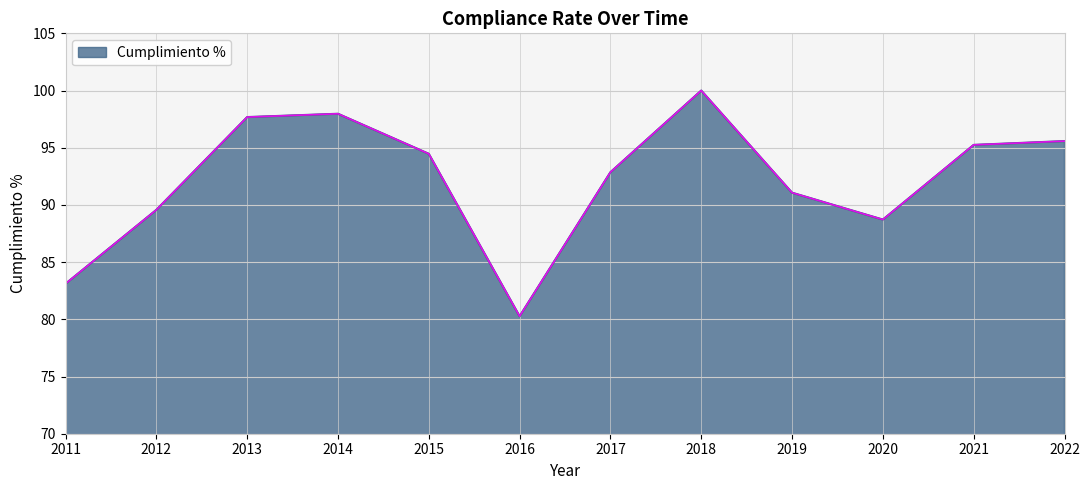

What is the greatest value displayed?

100.0